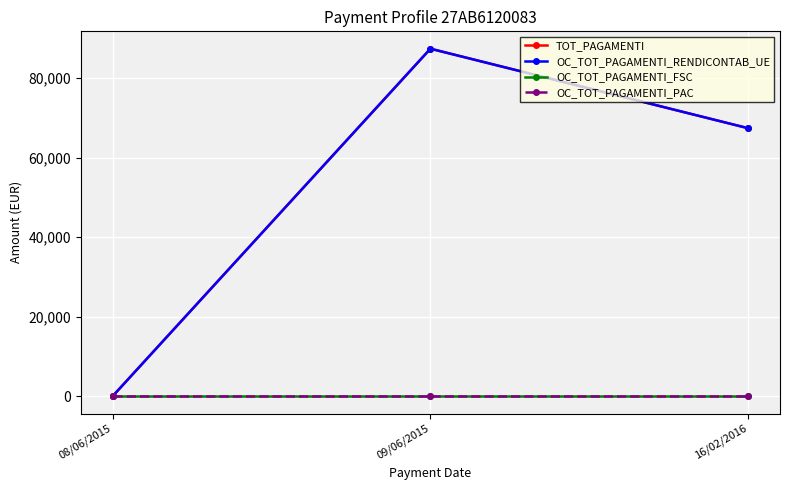

Rank the categories by TOT_PAGAMENTI value from lowest to highest.

08/06/2015, 16/02/2016, 09/06/2015